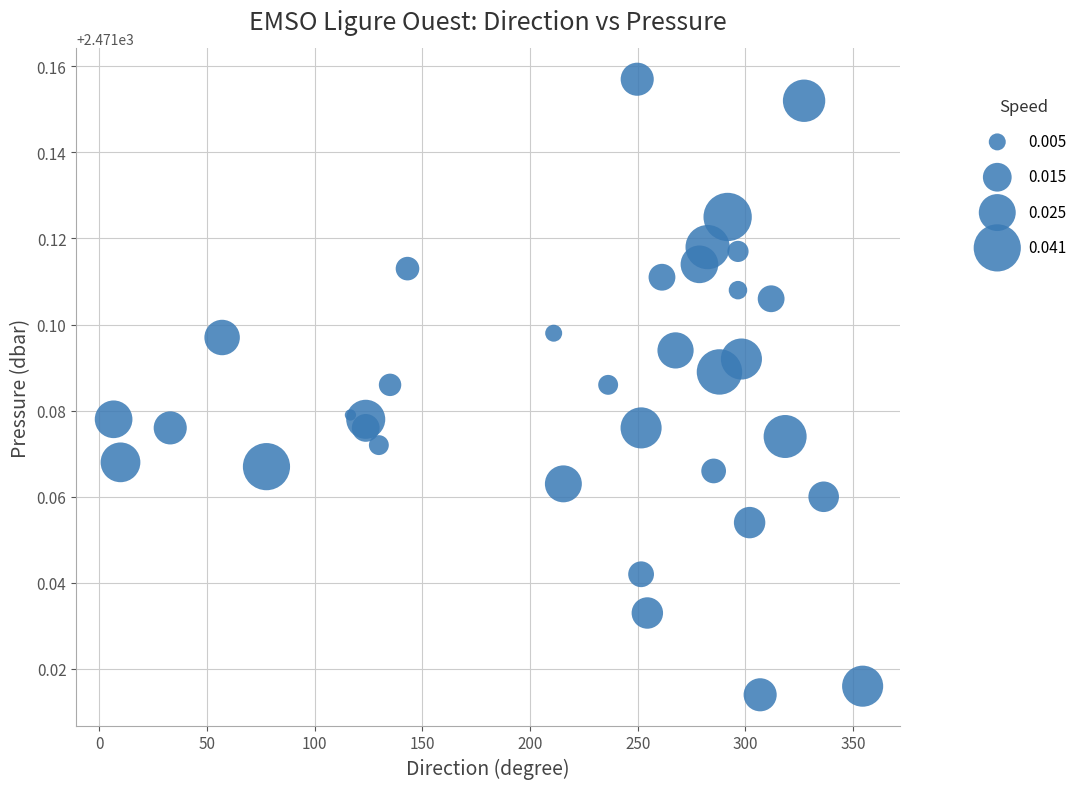

What is the range of X values (max minus min)?

347.9